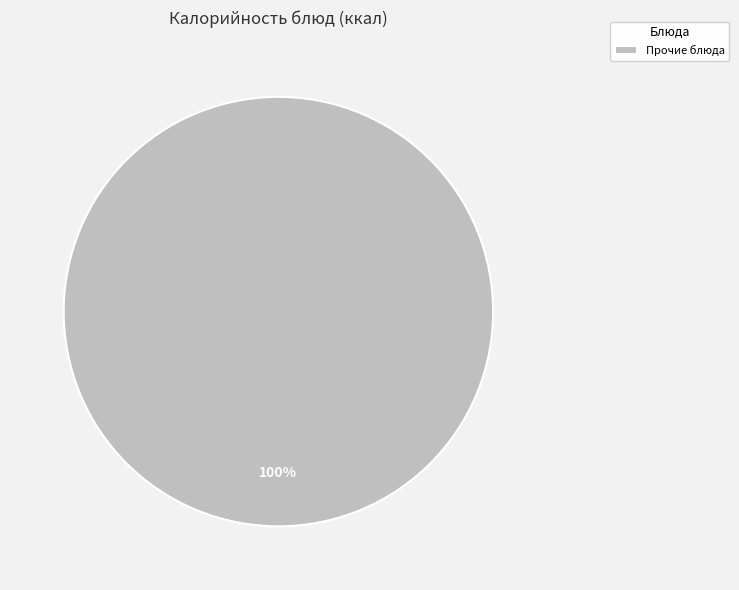

True or false: Прочие блюда accounts for 87% of the total.

False